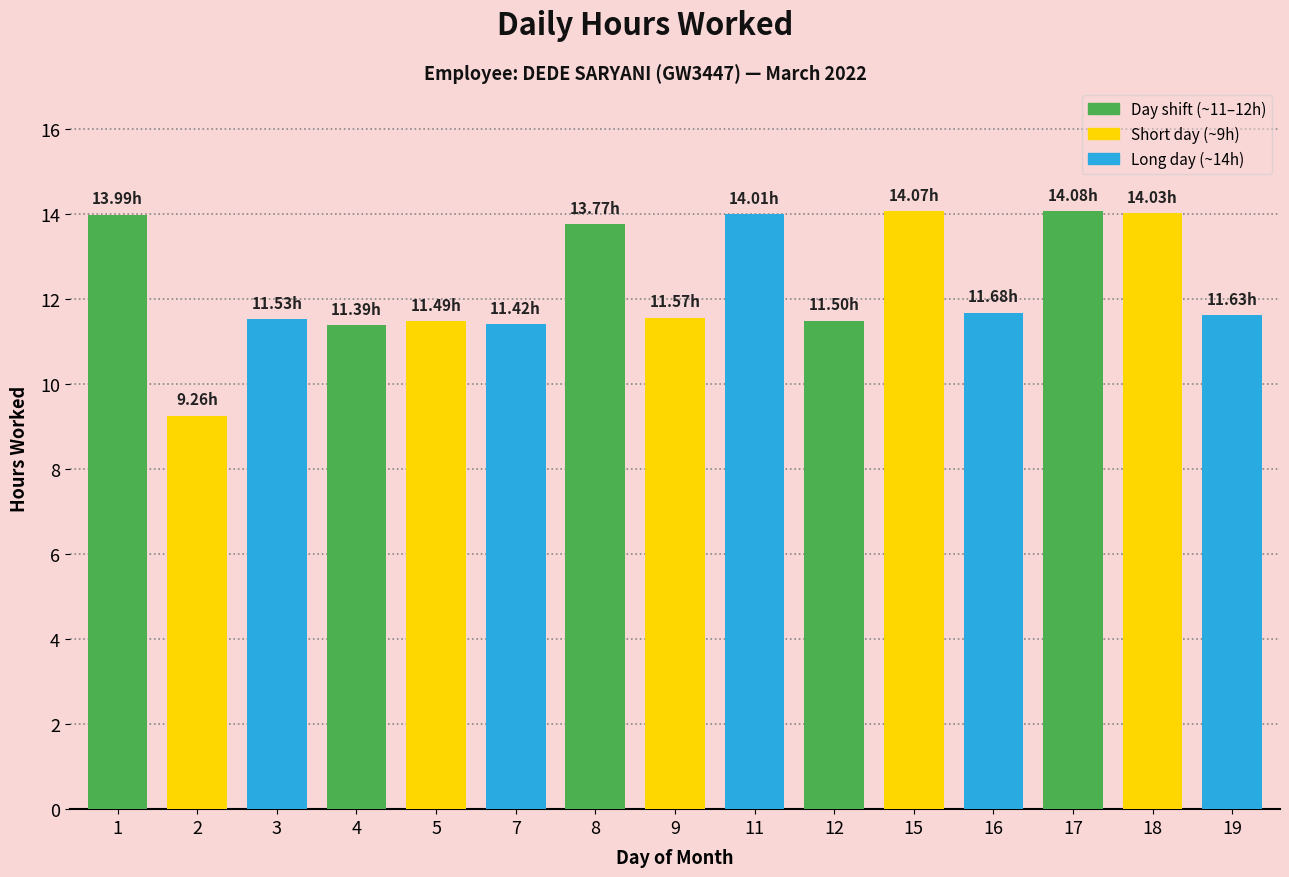

How many bars are there in total?

15